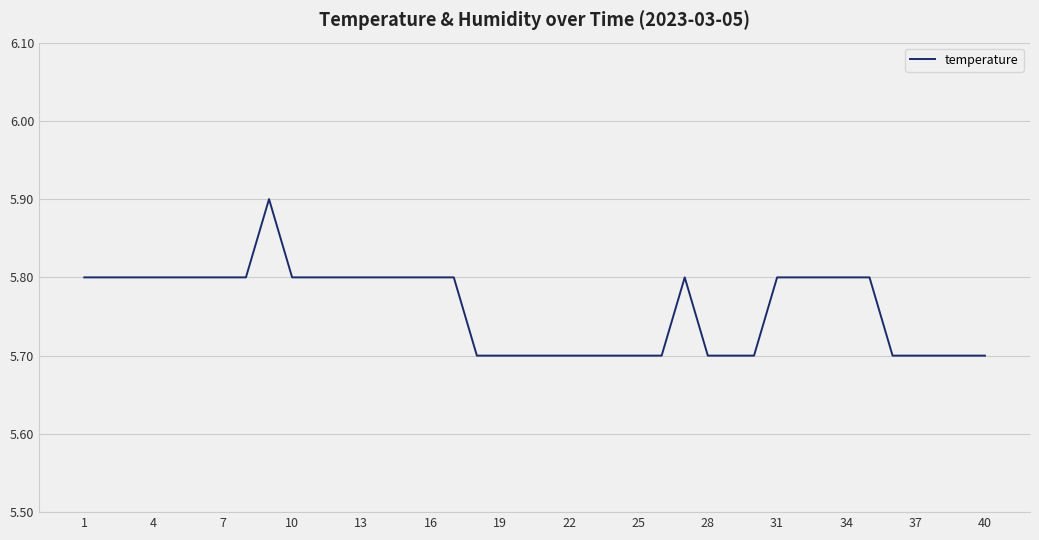

Reading left to right, transcribe all the data shown in this chart.

5.8	5.8	5.8	5.8	5.8	5.8	5.8	5.8	5.9	5.8	5.8	5.8	5.8	5.8	5.8	5.8	5.8	5.7	5.7	5.7	5.7	5.7	5.7	5.7	5.7	5.7	5.8	5.7	5.7	5.7	5.8	5.8	5.8	5.8	5.8	5.7	5.7	5.7	5.7	5.7